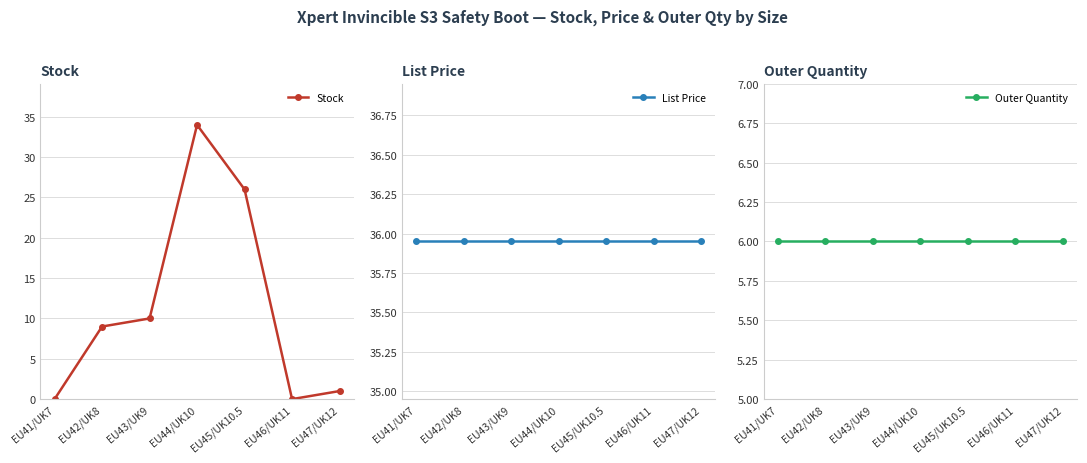

What is the sum of all Outer Quantity values?

42.0